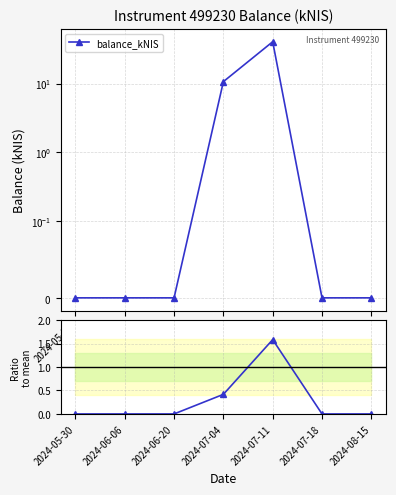

The Ratio to mean series shows 2.2 at 2024-07-11. True or false?

False